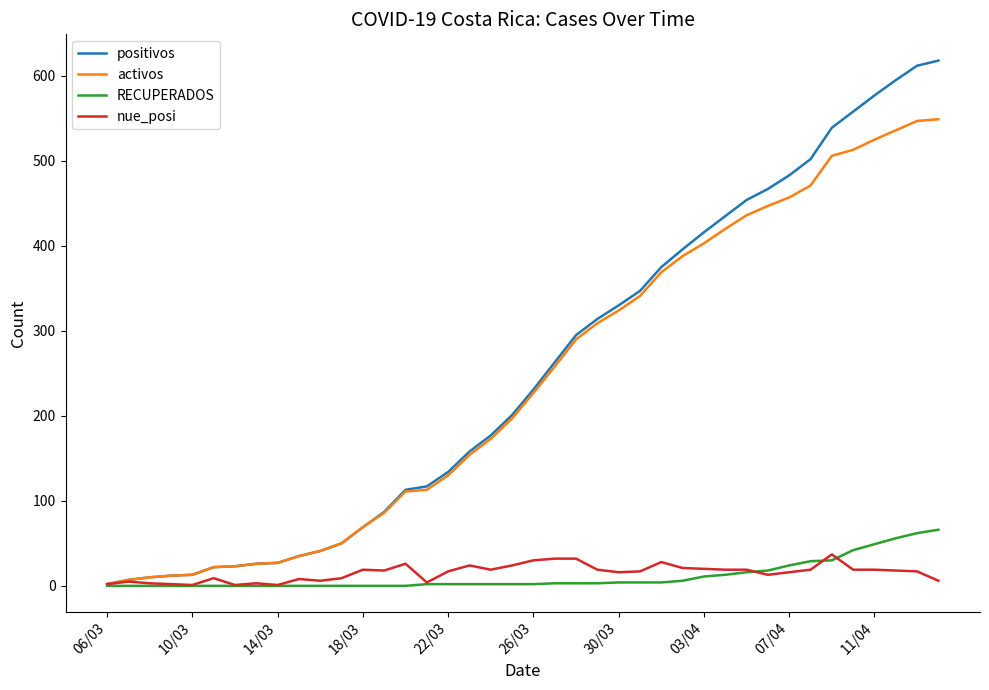

Which series has the widest spread of values?

positivos